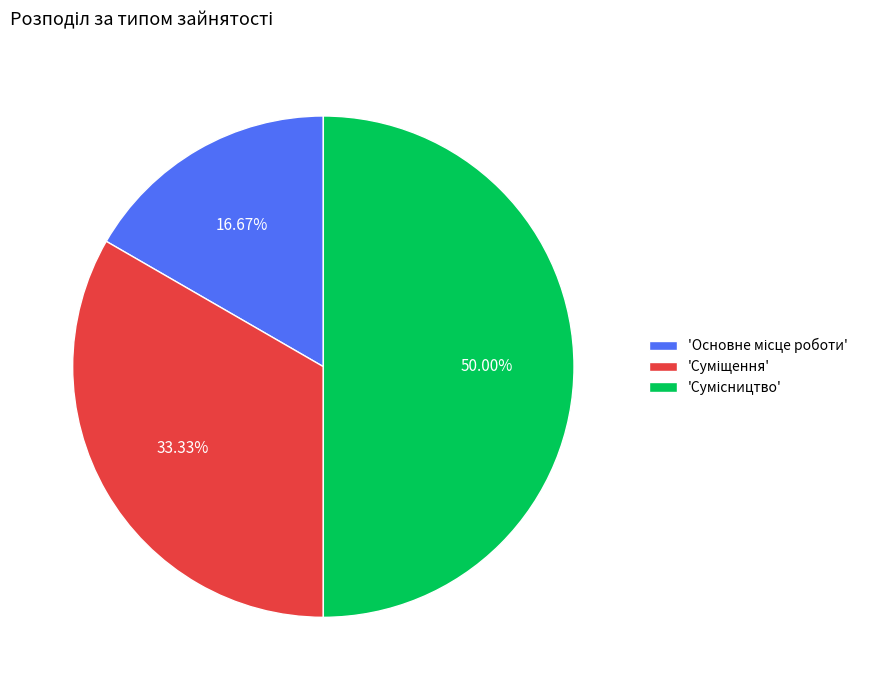

How many segments does this pie chart have?

3